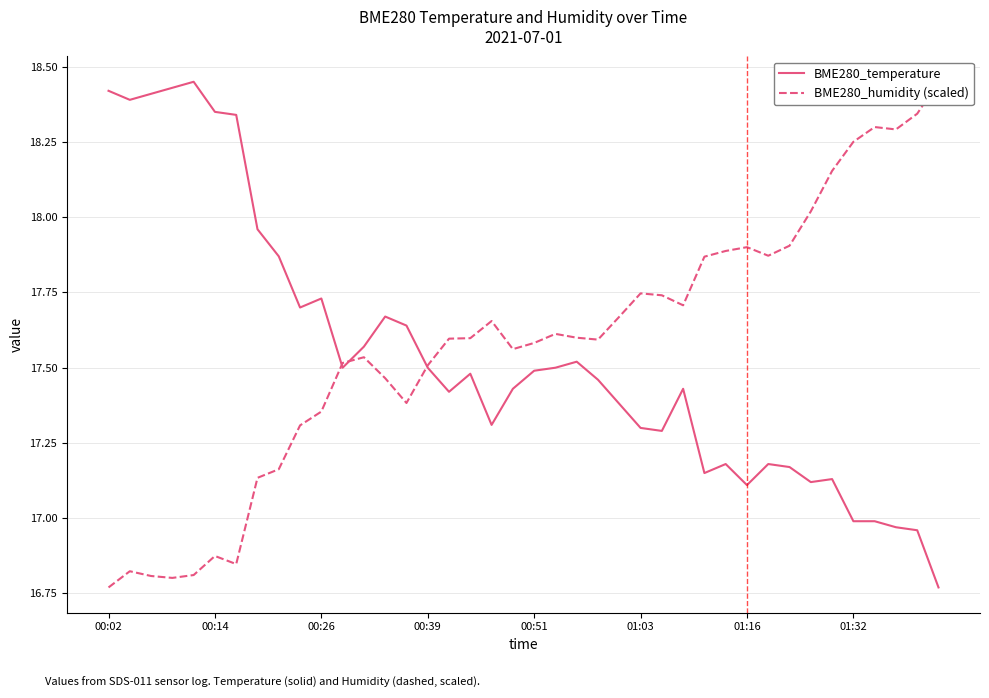

List the series in order of their overall mean, lowest first.

BME280_temperature, BME280_humidity (scaled)